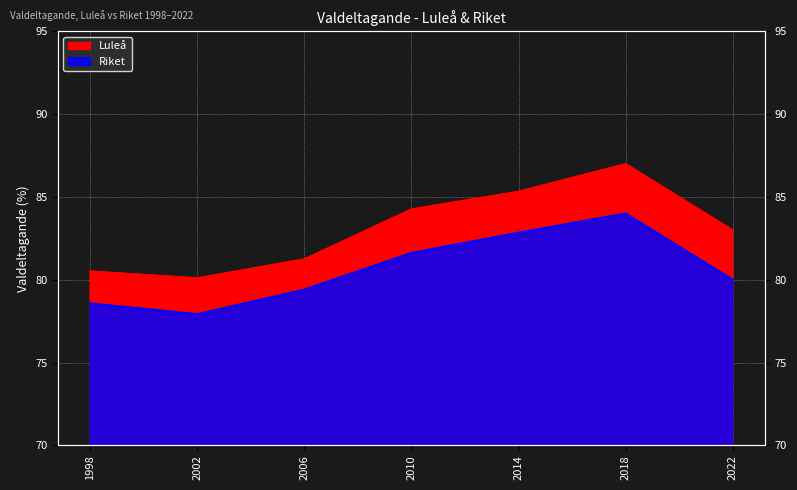

How many values in the Riket series exceed 80?

3